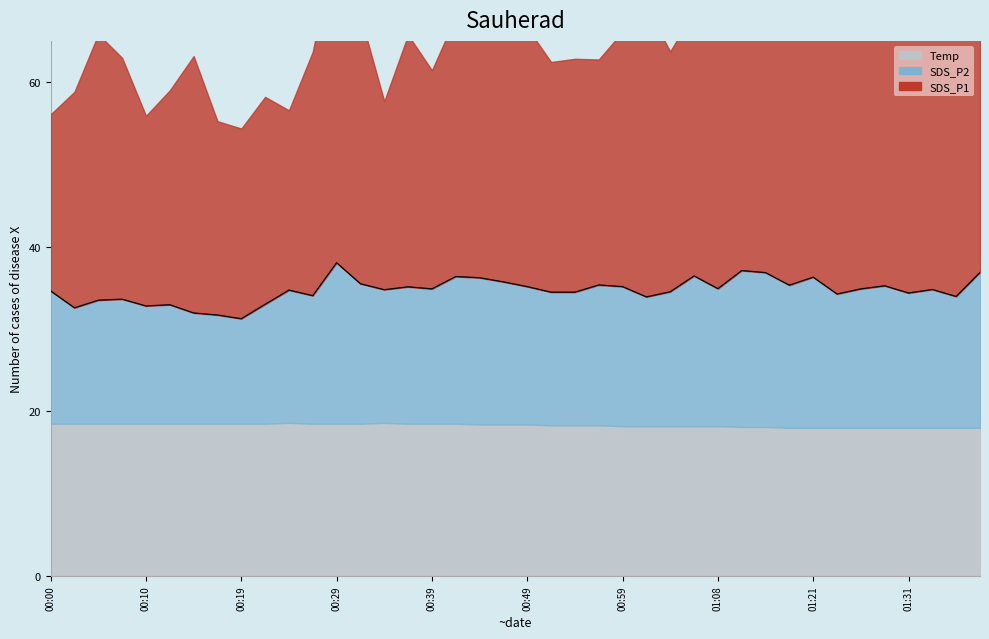

Where is the first local minimum?

00:10